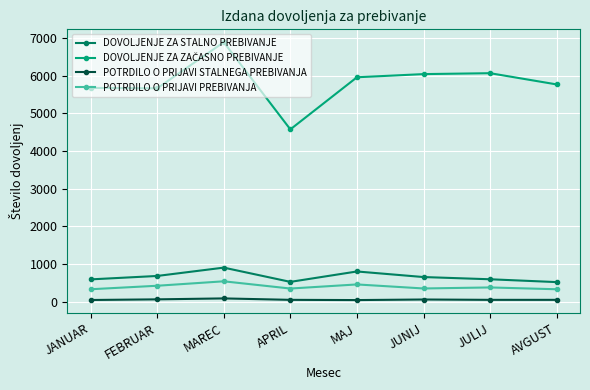

True or false: POTRDILO O PRIJAVI PREBIVANJA and POTRDILO O PRIJAVI STALNEGA PREBIVANJA cross at least once.

False